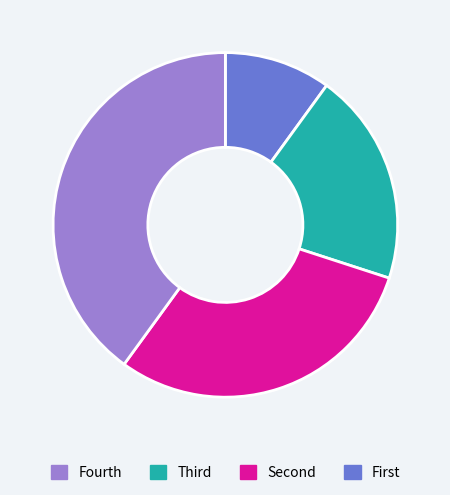

Does any single category account for the majority?

No